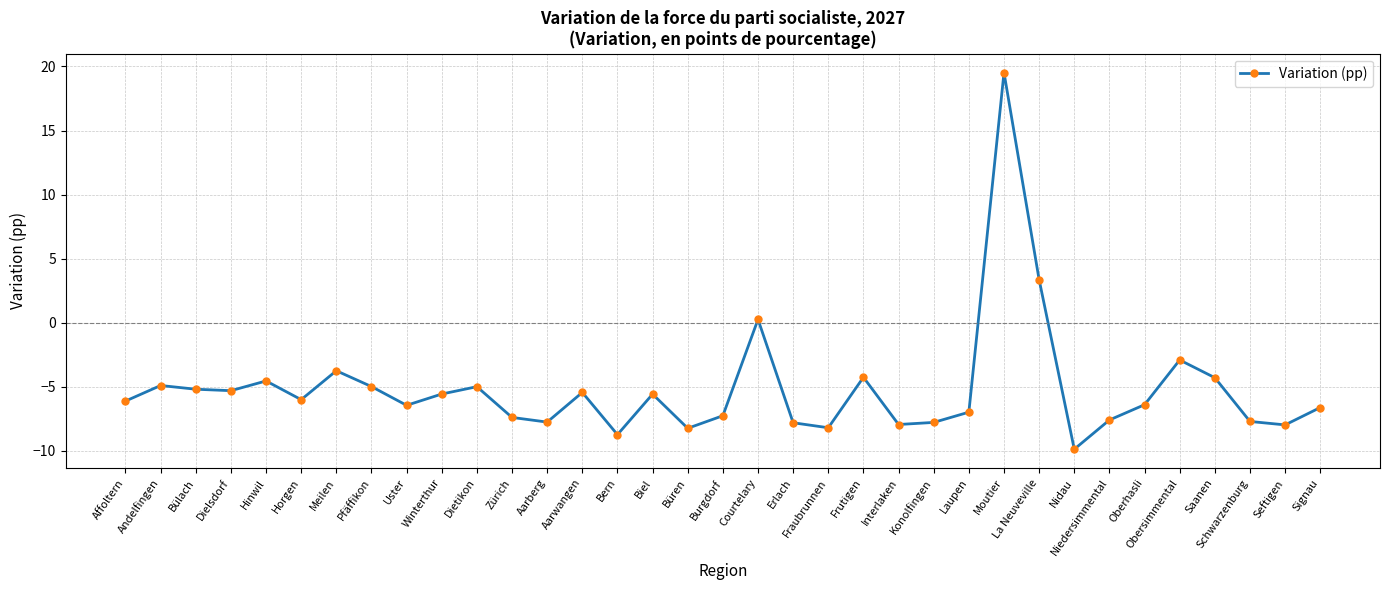

The value at Schwarzenburg is -13.8. True or false?

False